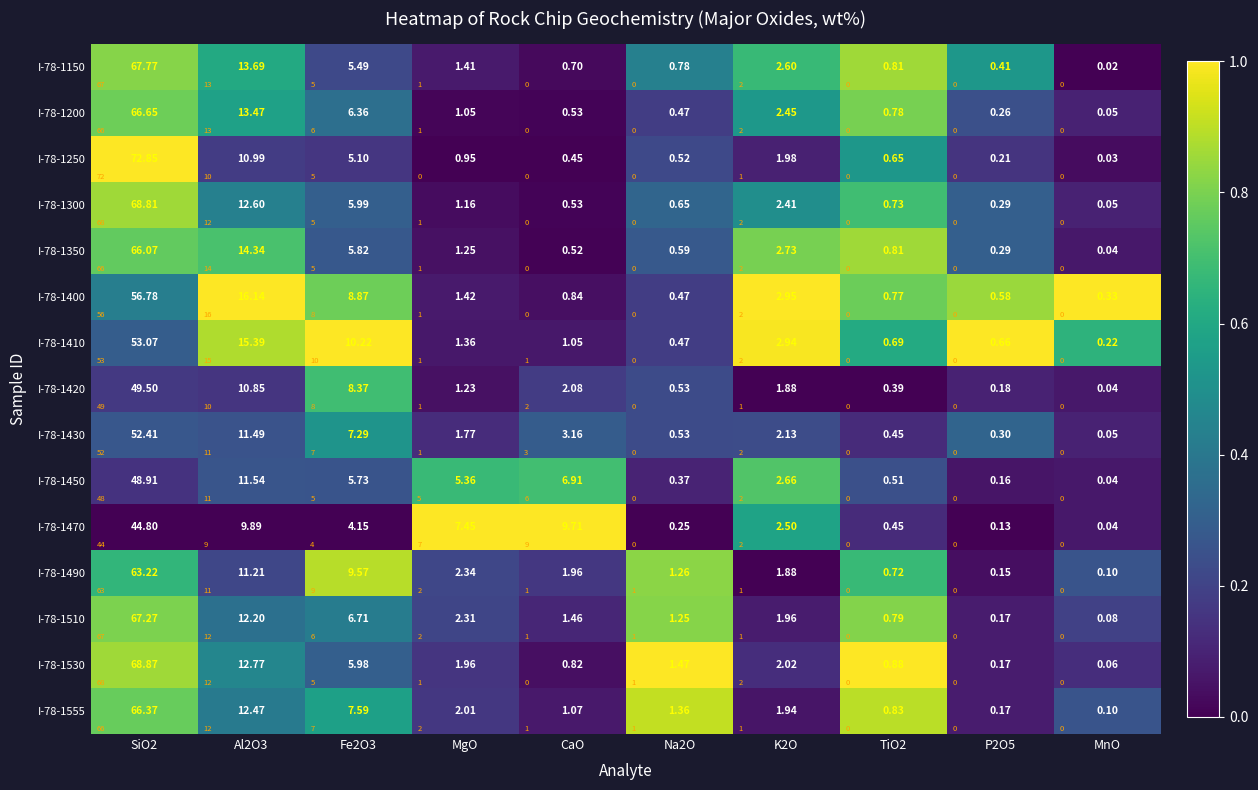

What is the difference between the I-78-1430 values at Na2O and P2O5?

0.1